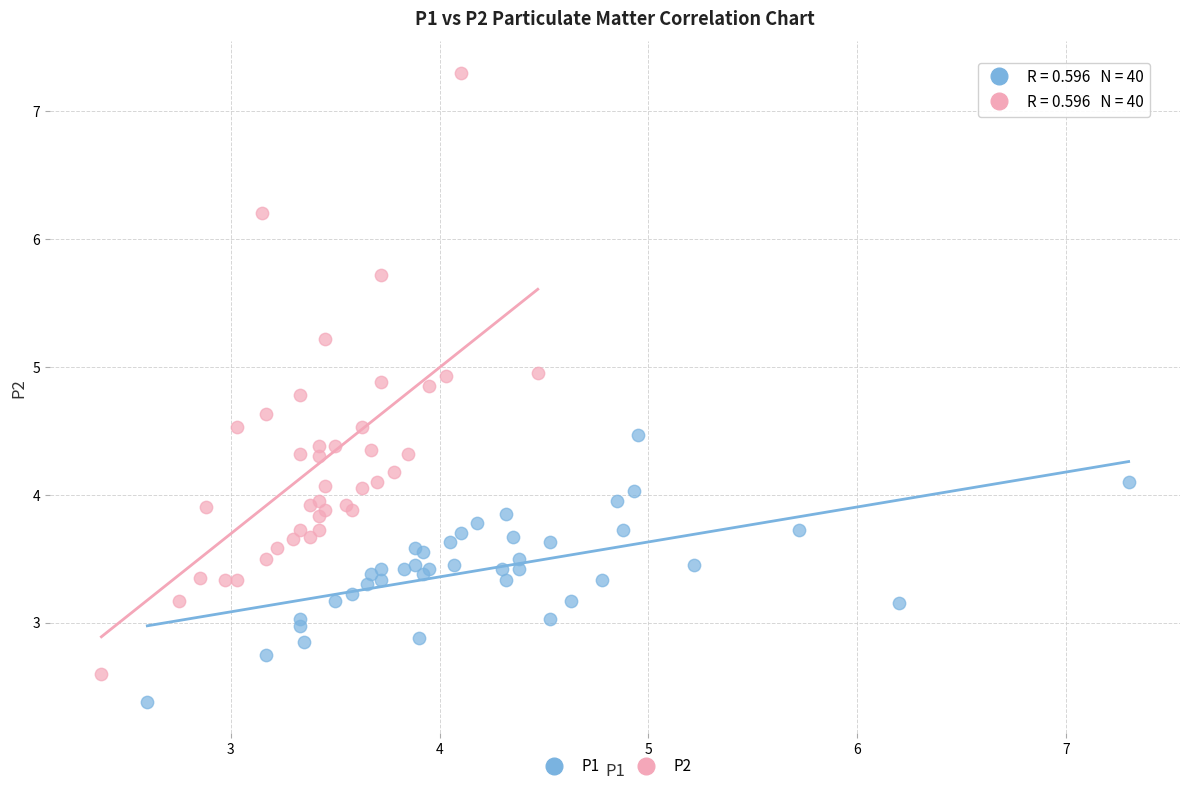

Which series contains the lowest Y value?

P1